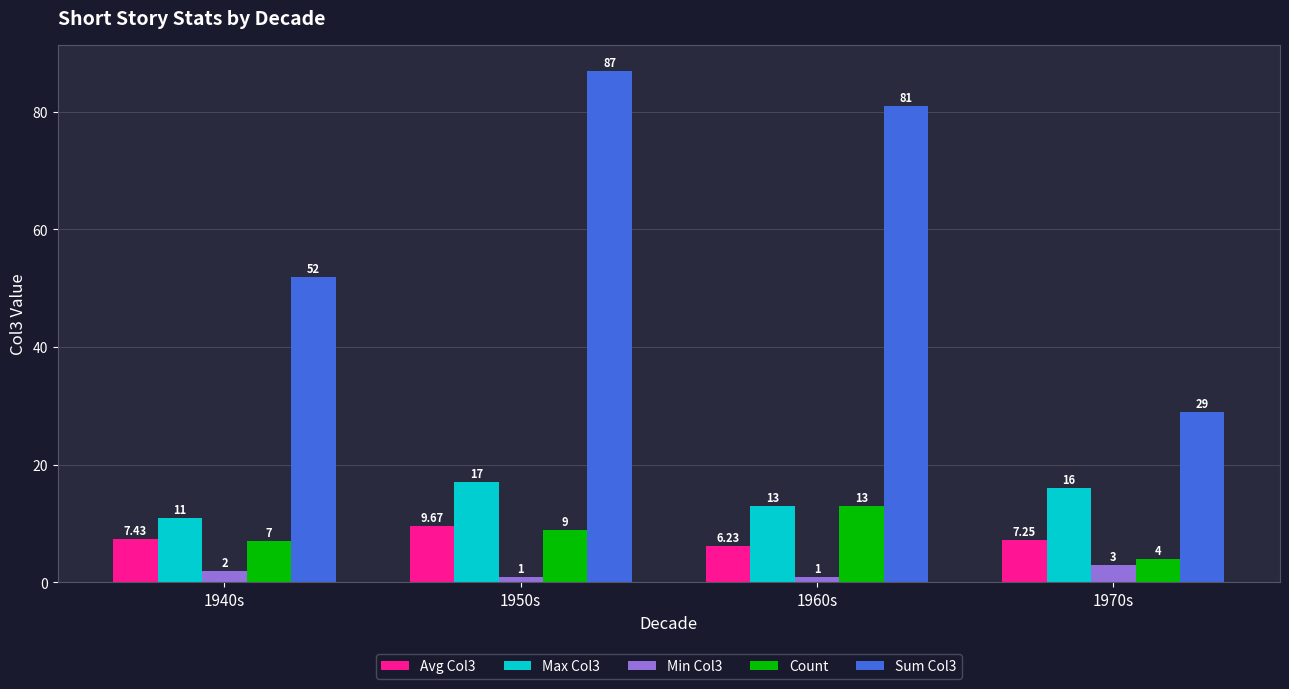

What is the difference between the Min Col3 values at 1940s and 1970s?

1.0